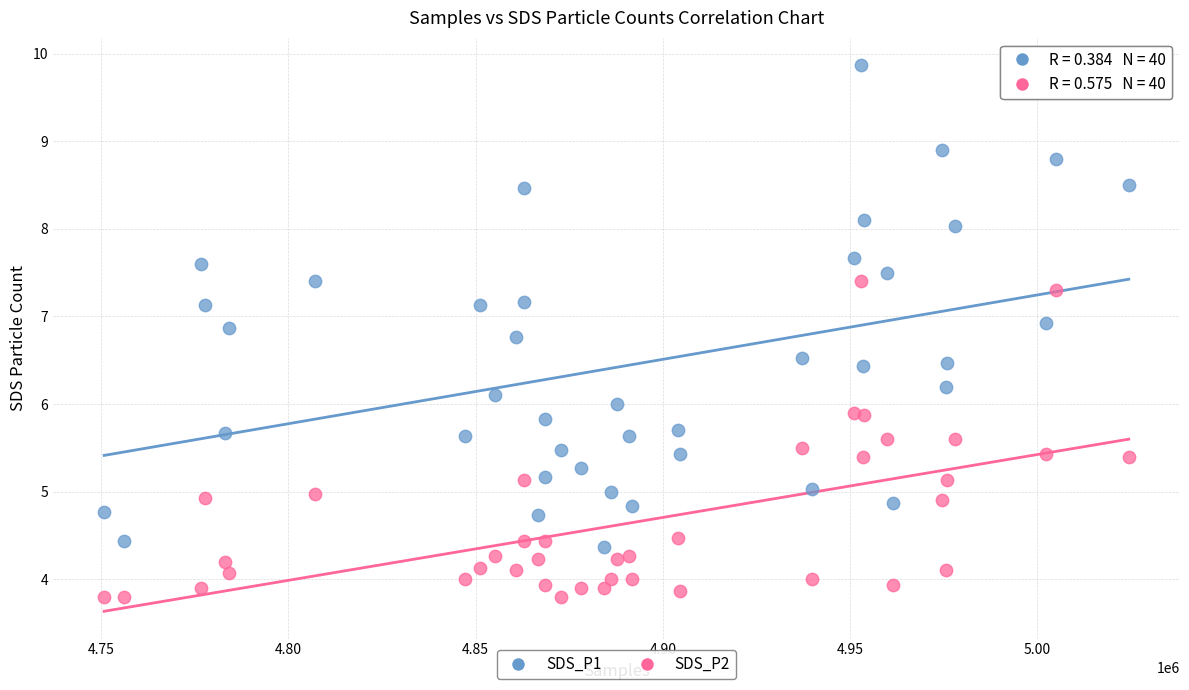

Which series contains the highest Y value?

SDS_P1